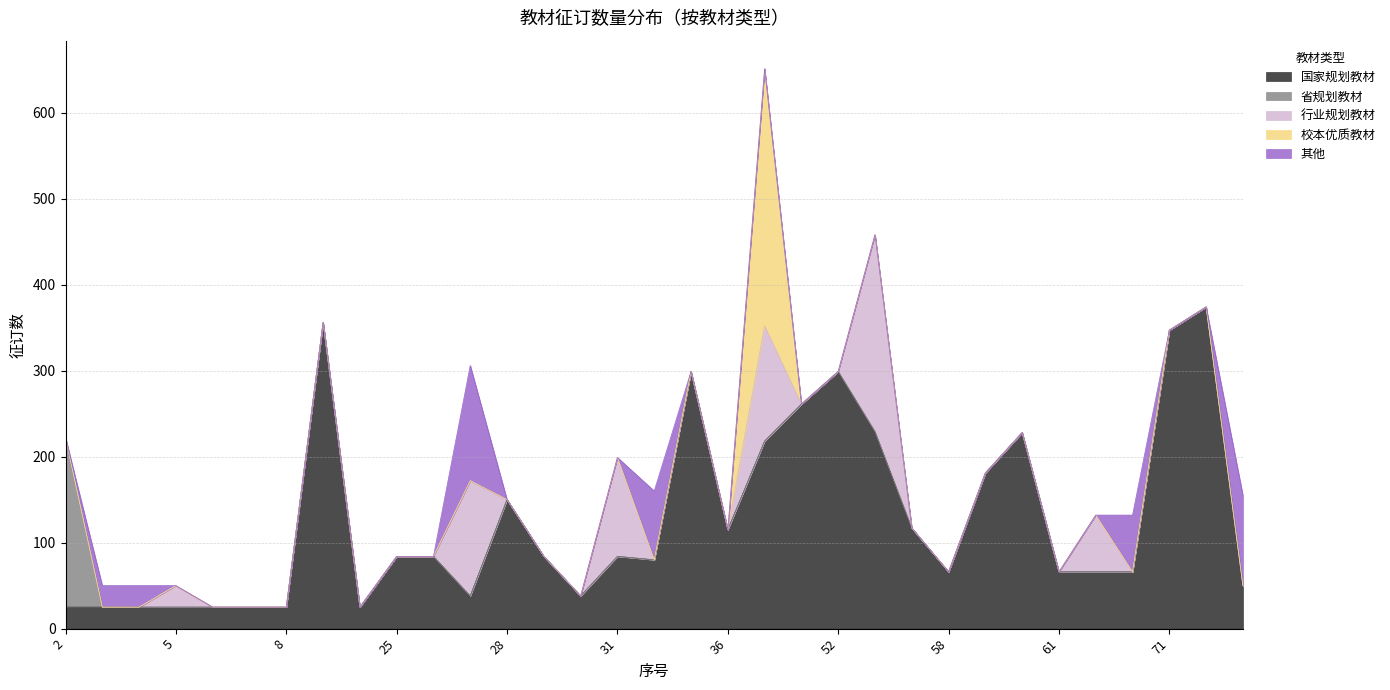

What is the value of the 国家规划教材 point at the 25th from the left?

66